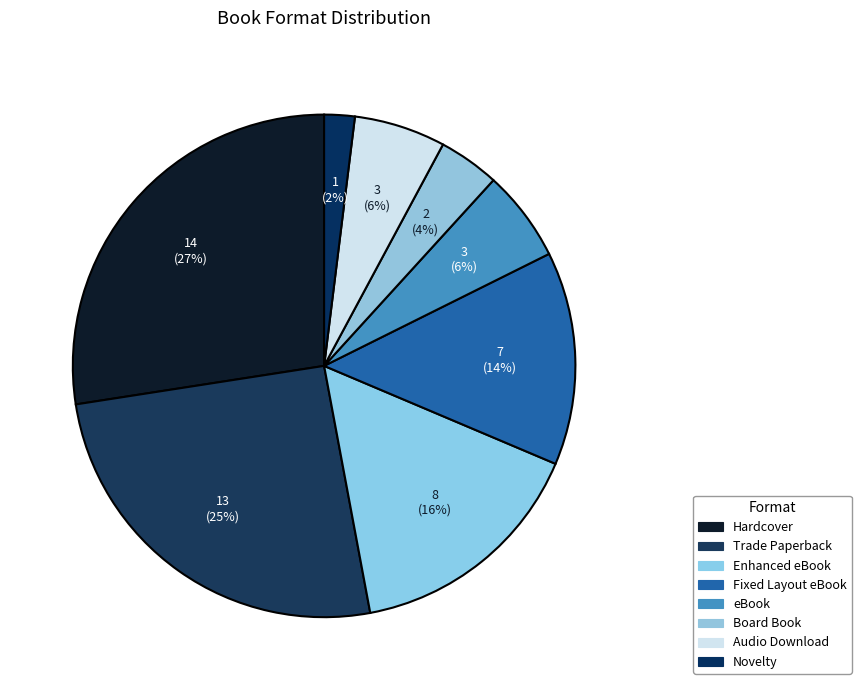

Rank the categories by value from highest to lowest.

Hardcover, Trade Paperback, Enhanced eBook, Fixed Layout eBook, eBook, Audio Download, Board Book, Novelty